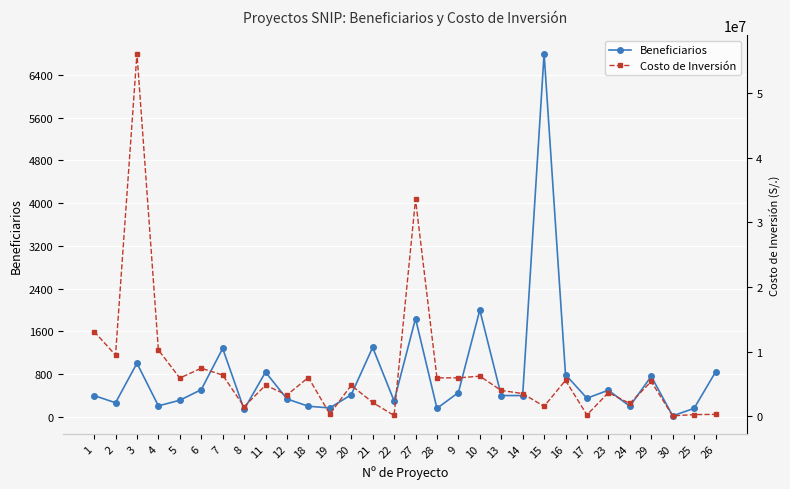

How many values in the Beneficiarios series exceed 400?

14